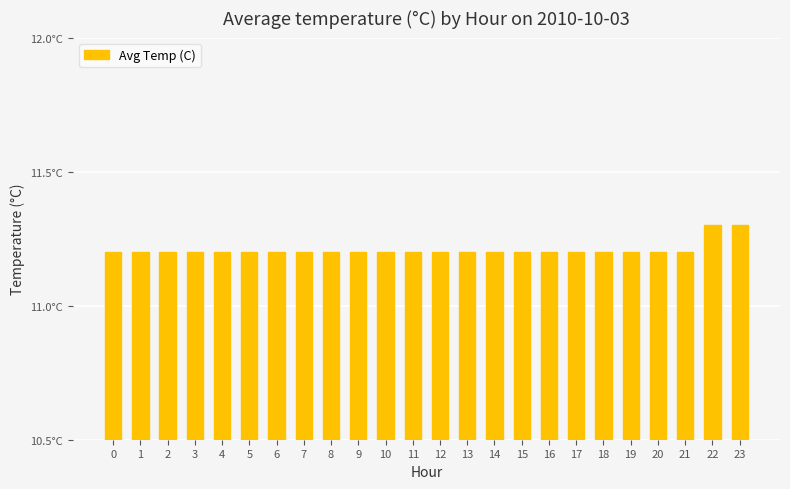

True or false: the data shows 11.2 at 9.

True